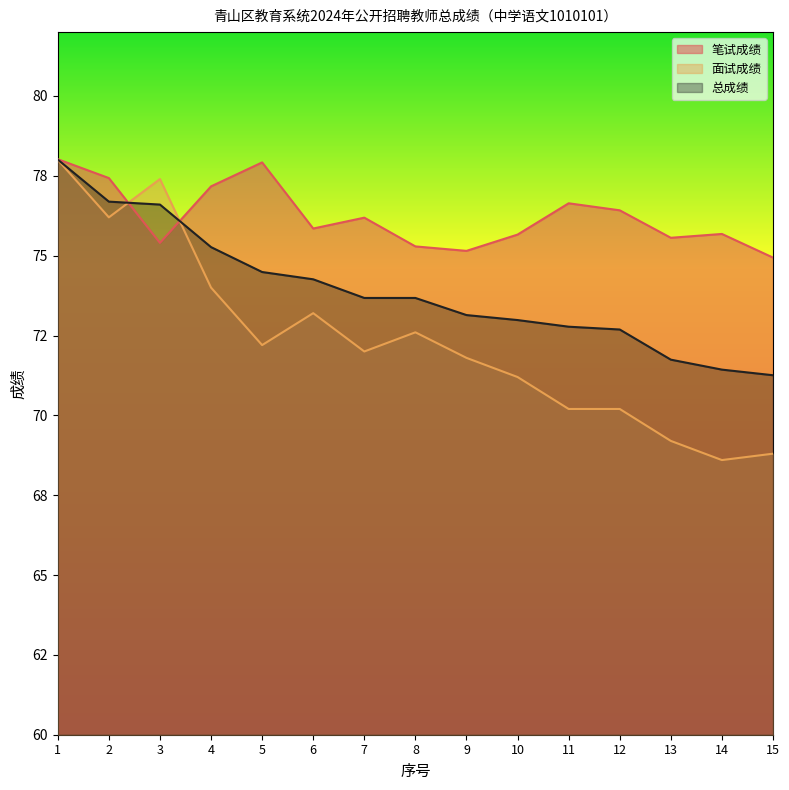

Reading left to right, extract all data points from this chart.

笔试成绩: 78.0	77.4	75.4	77.2	77.9	75.8	76.2	75.3	75.2	75.7	76.6	76.4	75.6	75.7	74.9
面试成绩: 78.0	76.2	77.4	74.0	72.2	73.2	72.0	72.6	71.8	71.2	70.2	70.2	69.2	68.6	68.8
总成绩: 78.0	76.7	76.6	75.3	74.5	74.3	73.7	73.7	73.1	73.0	72.8	72.7	71.7	71.4	71.3